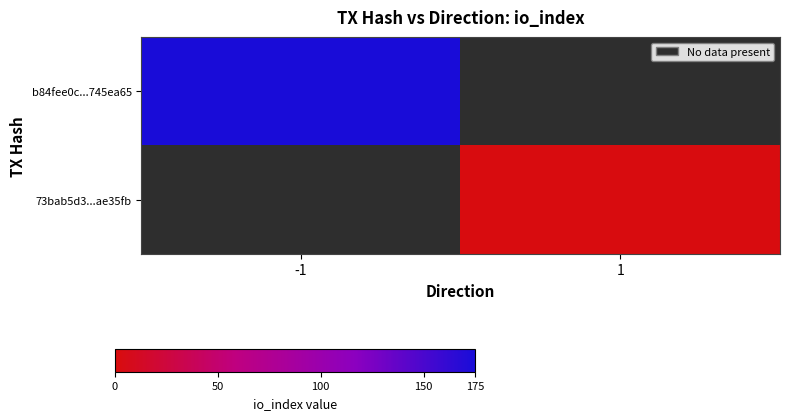

How many values in b84fee0c...745ea65 are above zero?

1